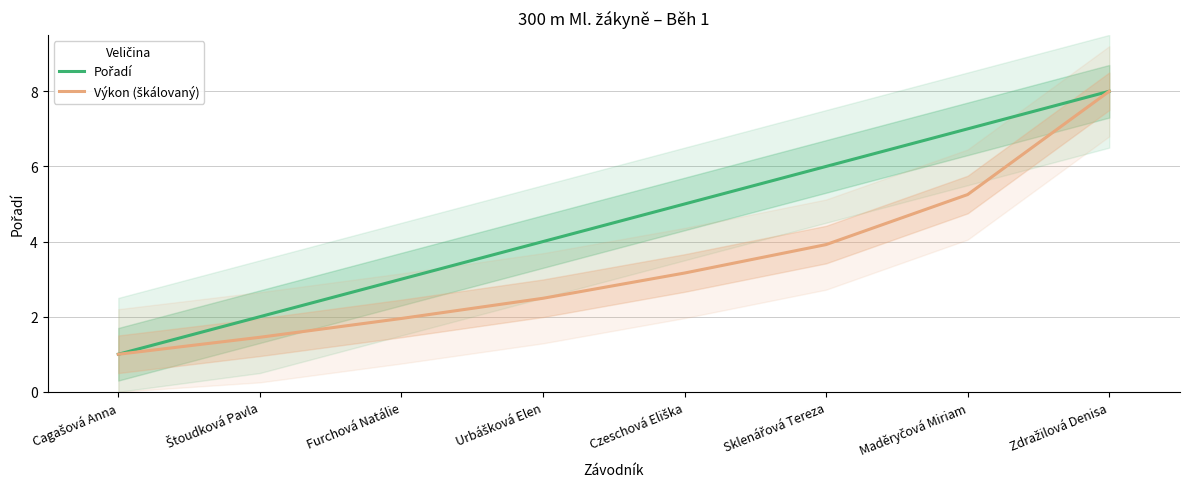

How many values in the Pořadí series exceed 5?

3